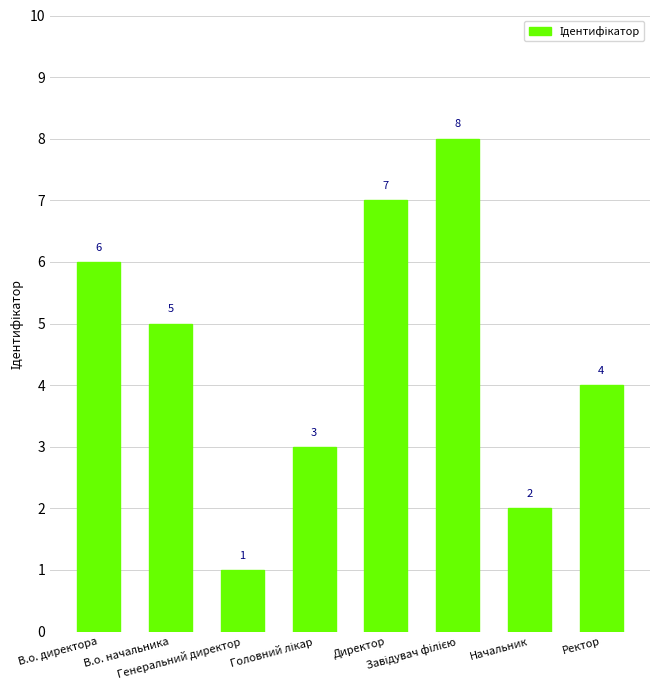

Are the bars grouped side by side (vs. stacked)?

No